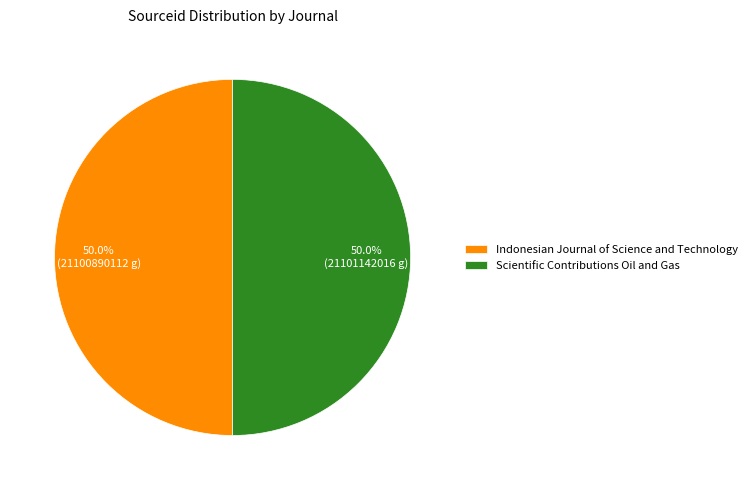

To the nearest percent, what portion does Indonesian Journal of Science and Technology represent?

50%